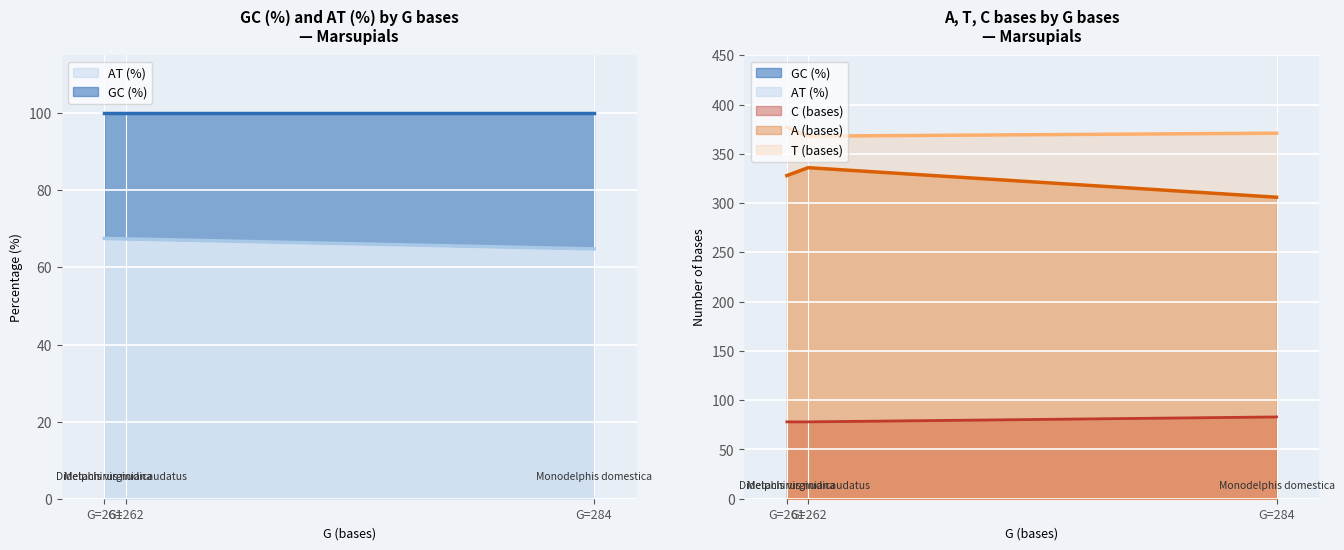

Which series has the largest range (max minus min)?

A (bases)